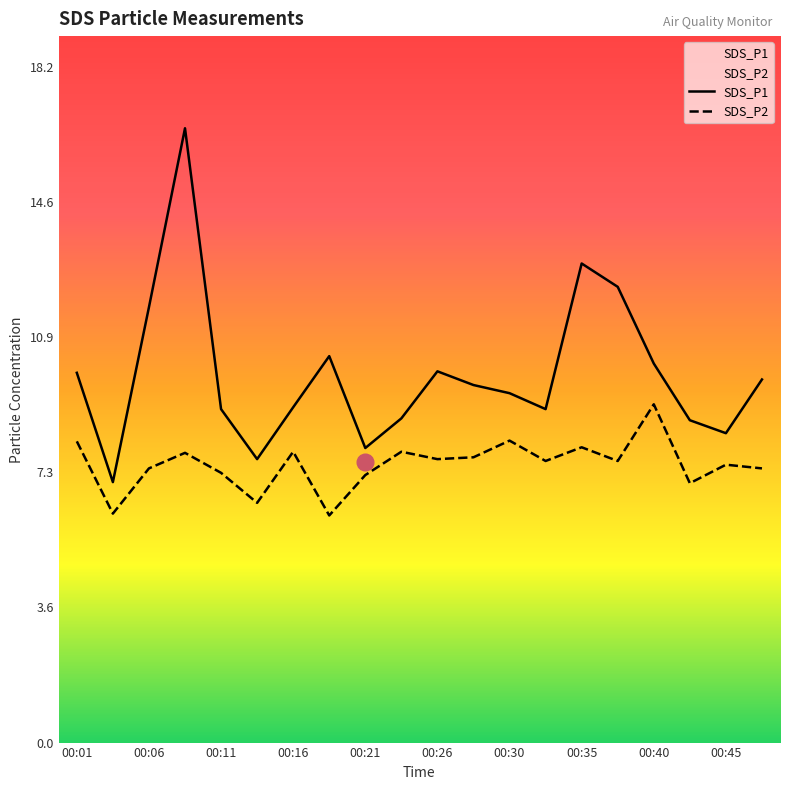

List the series in order of their overall mean, highest first.

SDS_P1, SDS_P2